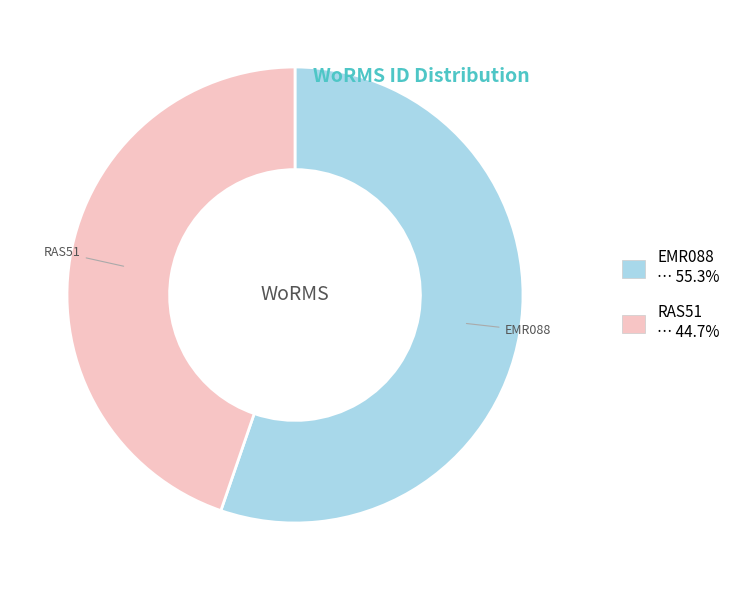

Approximately how many times larger is the value at EMR088 compared to RAS51?

1.2